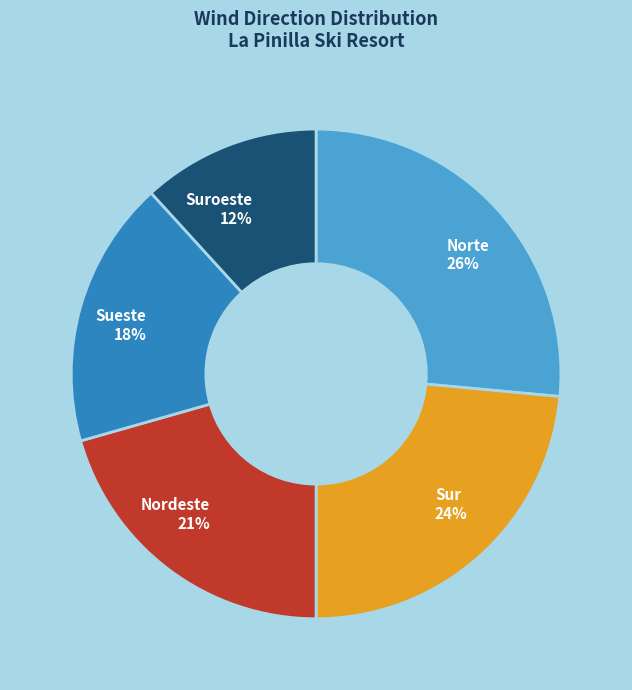

How many segments does this pie chart have?

5